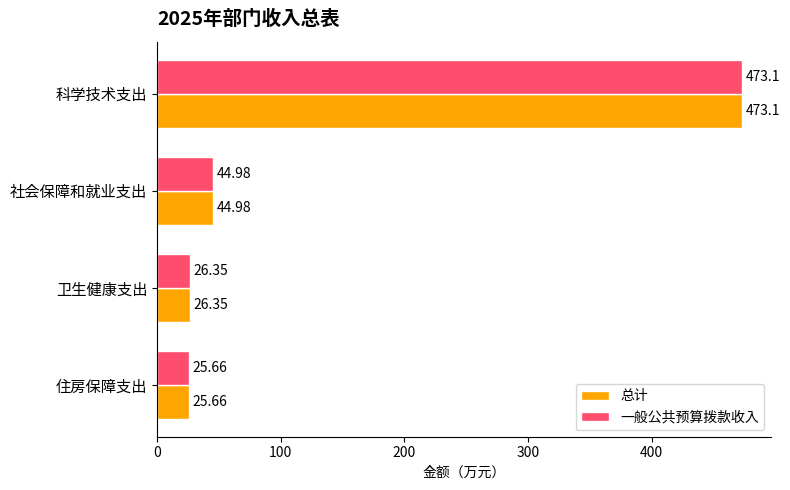

Where is 总计 nearest to the value 249?

社会保障和就业支出